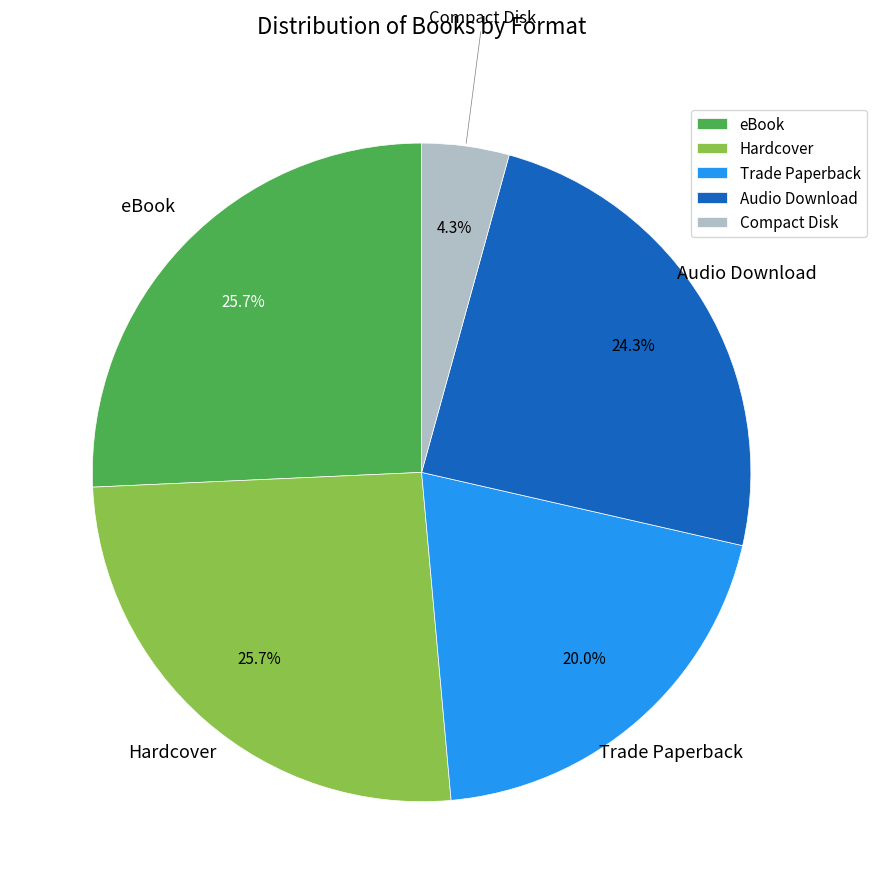

Between Hardcover and Trade Paperback, which is larger?

Hardcover